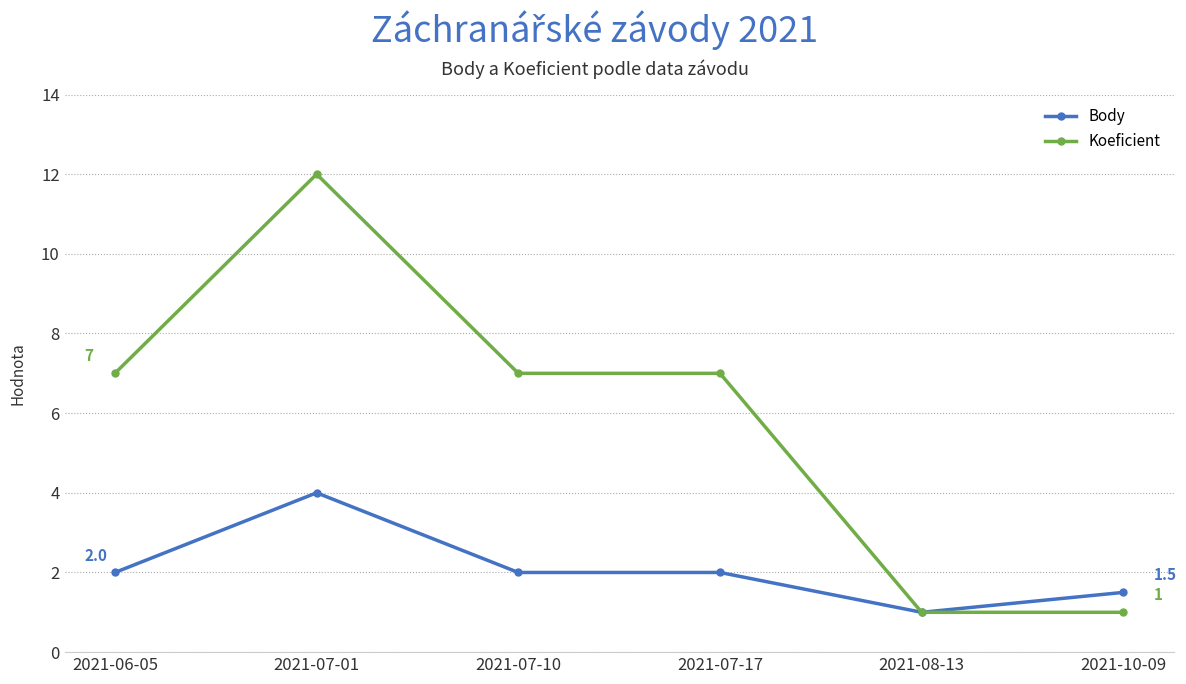

Is the value of Koeficient at 2021-10-09 greater than the value of Body at 2021-06-05?

No